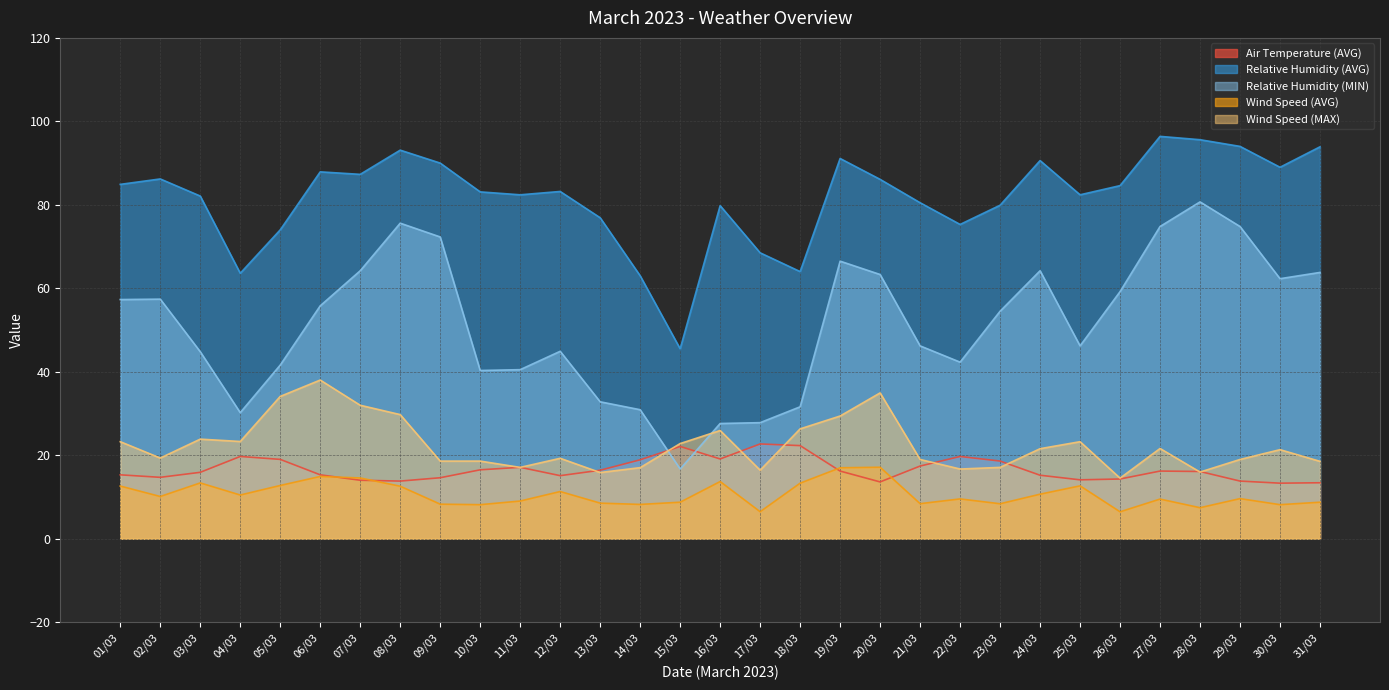

Reading left to right, list all the values displayed in this chart.

Air Temperature (AVG): 15.3	14.7	15.9	19.7	19.0	15.3	14.0	13.8	14.6	16.5	17.1	15.1	16.4	18.9	22.1	19.1	22.7	22.3	16.2	13.6	17.4	19.7	18.6	15.2	14.1	14.3	16.2	16.1	13.8	13.3	13.4
Relative Humidity (AVG): 84.9	86.2	82.1	63.6	74.0	87.9	87.3	93.1	90.0	83.1	82.4	83.2	76.9	63.0	45.5	79.8	68.5	64.0	91.1	86.1	80.5	75.3	79.9	90.6	82.4	84.6	96.4	95.6	94.0	89.0	93.9
Relative Humidity (MIN): 57.3	57.4	44.8	30.2	41.6	55.8	64.2	75.6	72.3	40.3	40.5	44.9	32.8	30.9	16.7	27.6	27.8	31.6	66.5	63.3	46.2	42.3	54.5	64.2	46.2	59.2	74.8	80.7	74.8	62.3	63.8
Wind Speed (AVG): 12.6	10.1	13.4	10.5	12.8	14.9	14.6	12.6	8.3	8.2	9.0	11.3	8.5	8.2	8.7	13.7	6.5	13.3	17.0	17.1	8.4	9.5	8.4	10.7	12.7	6.4	9.5	7.4	9.6	8.2	8.7
Wind Speed (MAX): 23.2	19.3	23.9	23.3	34.1	38.0	32.0	29.7	18.6	18.6	17.1	19.3	15.8	17.0	22.8	25.9	16.4	26.3	29.4	34.9	19.0	16.7	17.1	21.6	23.2	14.5	21.6	16.0	19.0	21.3	18.5